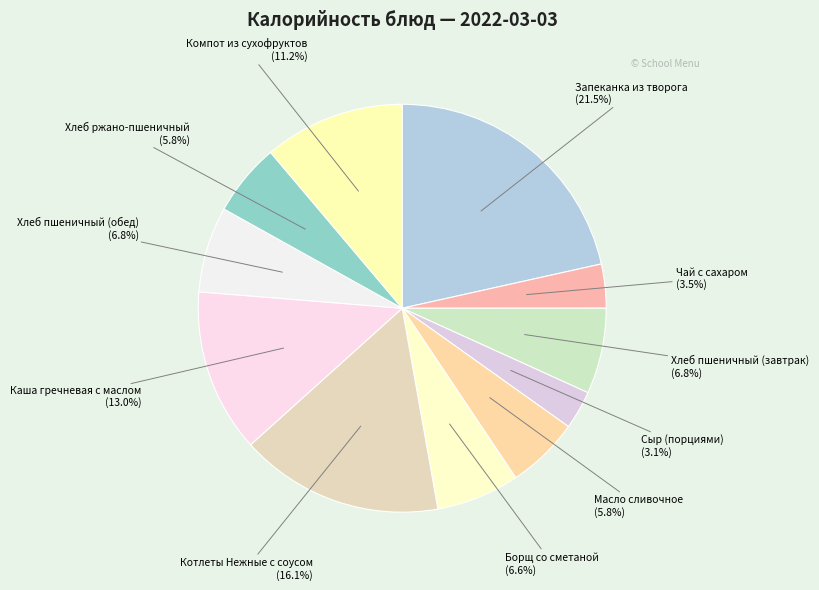

How many segments does this pie chart have?

11